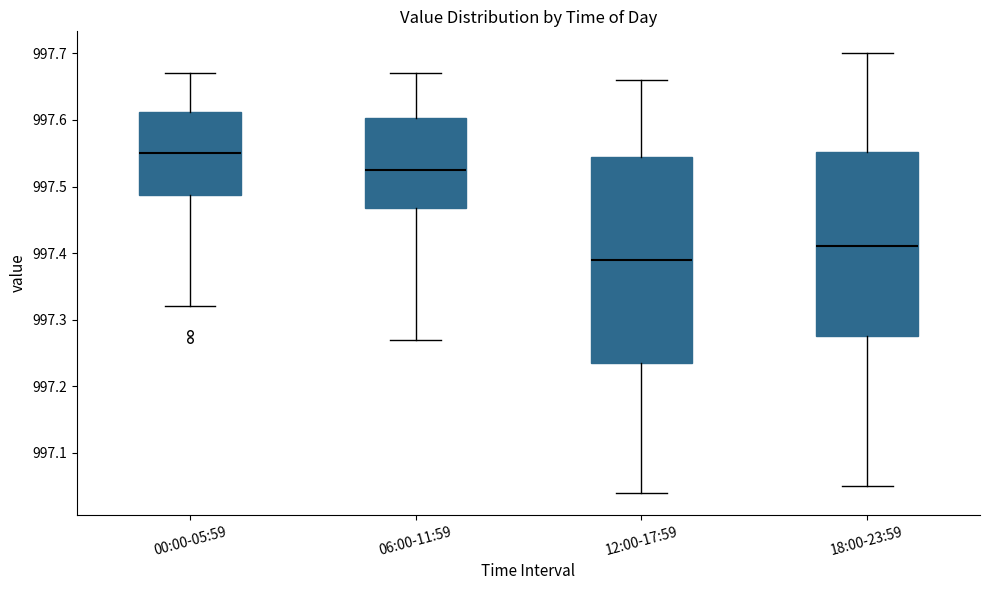

Which box's median line is the lowest?

12:00-17:59